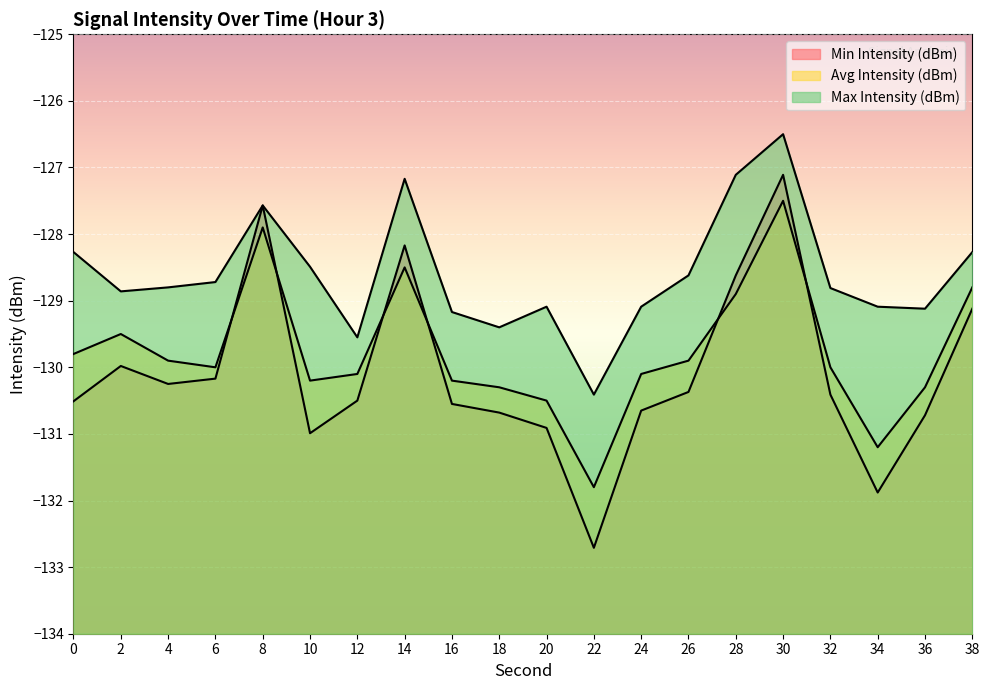

What is the difference between the Avg Intensity (dBm) values at 24 and 30?

2.6